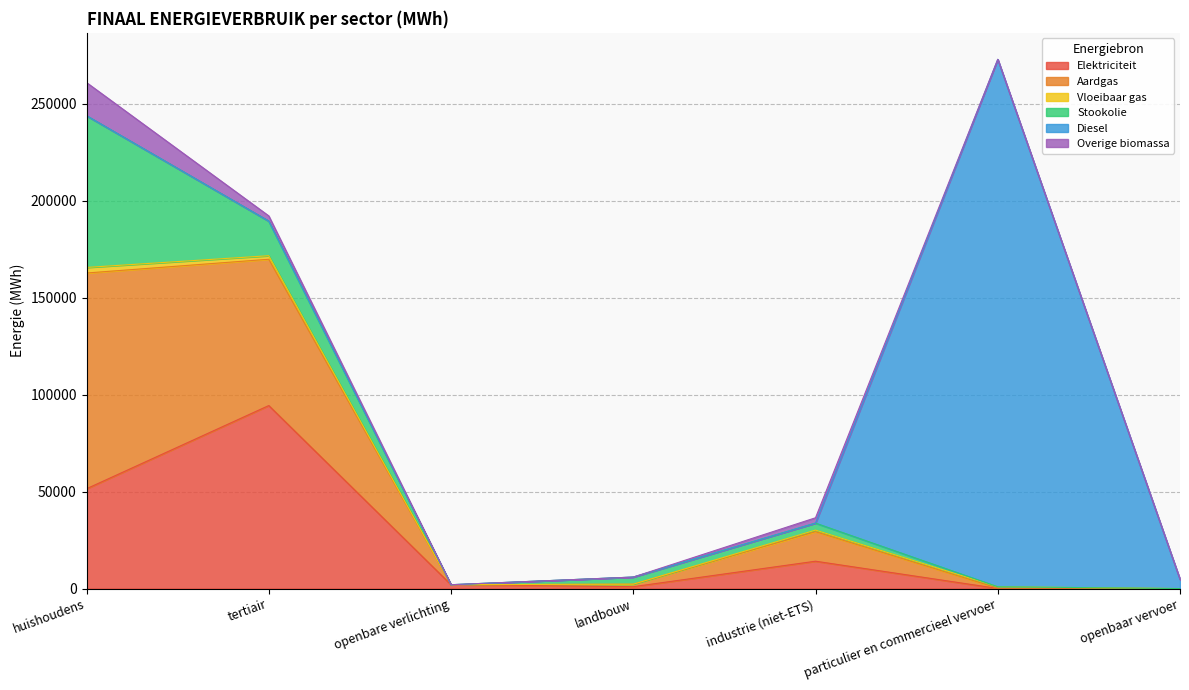

What is the sum of all Stookolie values?

103311.5